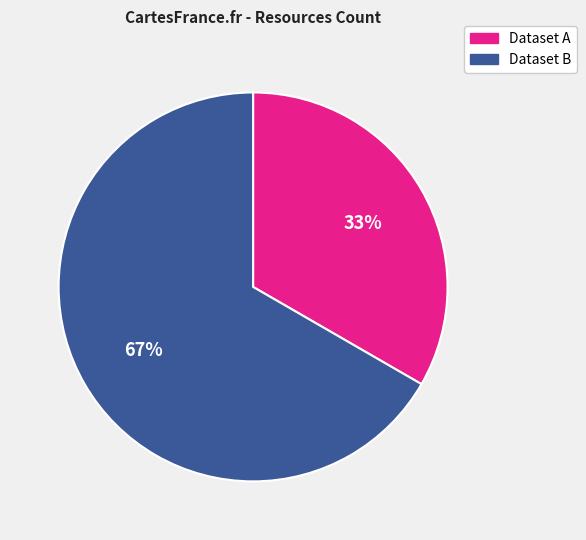

What percentage is the Dataset B slice, to the nearest percent?

67%